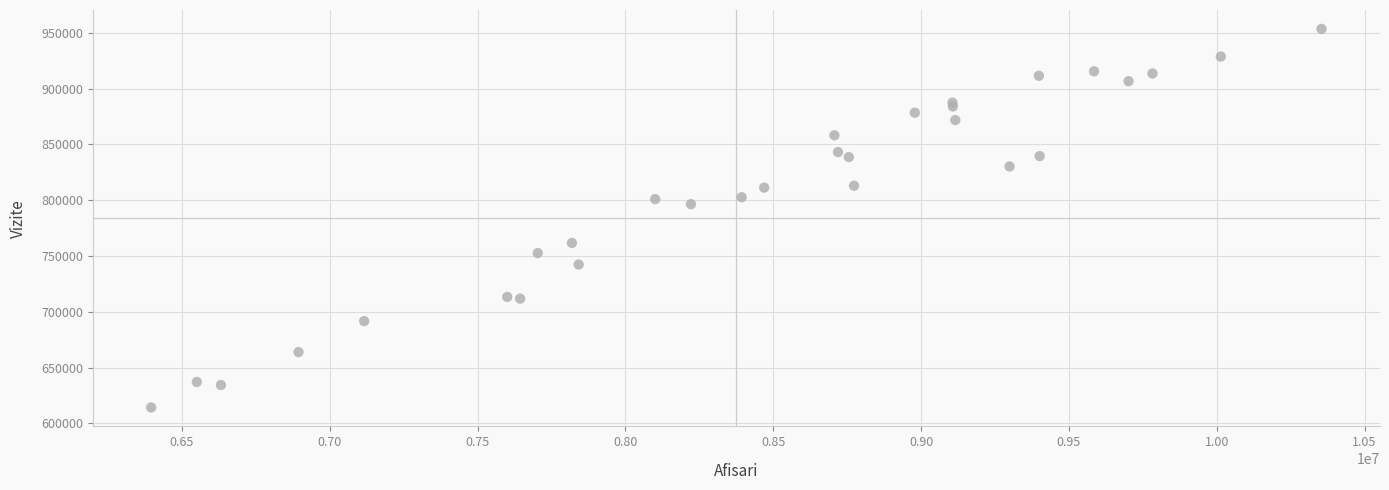

What Y value in the scatter plot is closest to 783891?

796475